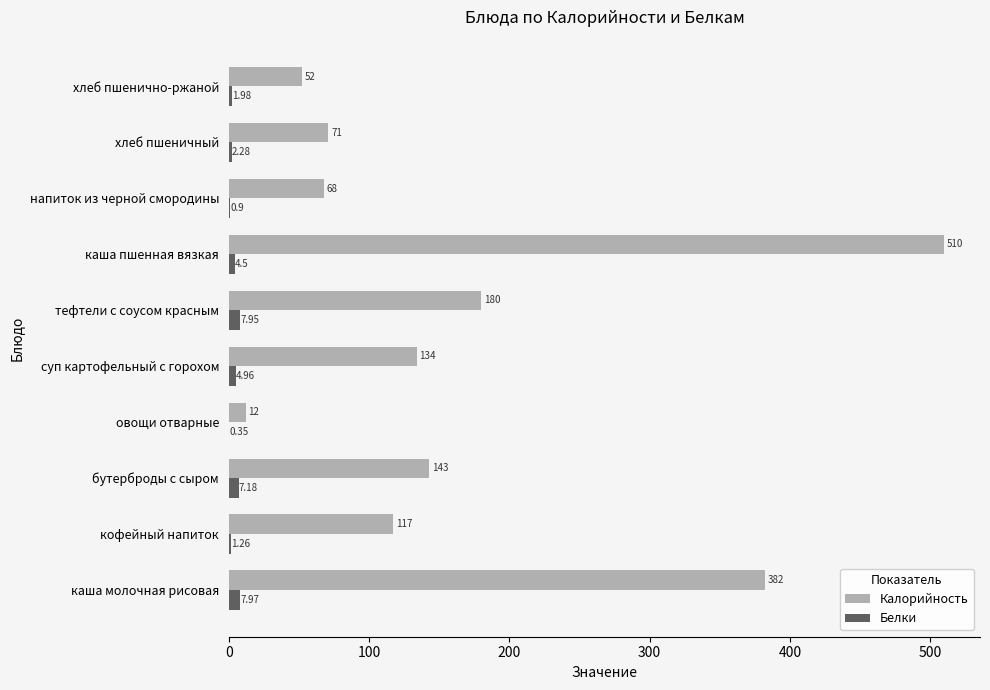

What is the total value across all series at суп картофельный с горохом?

139.0